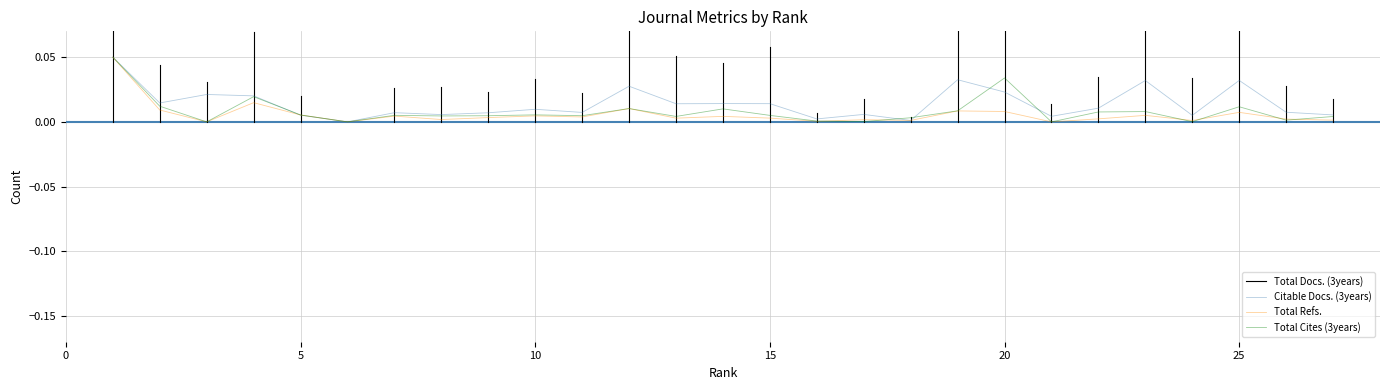

True or false: Total Refs. has more than 1 interior local peaks.

True